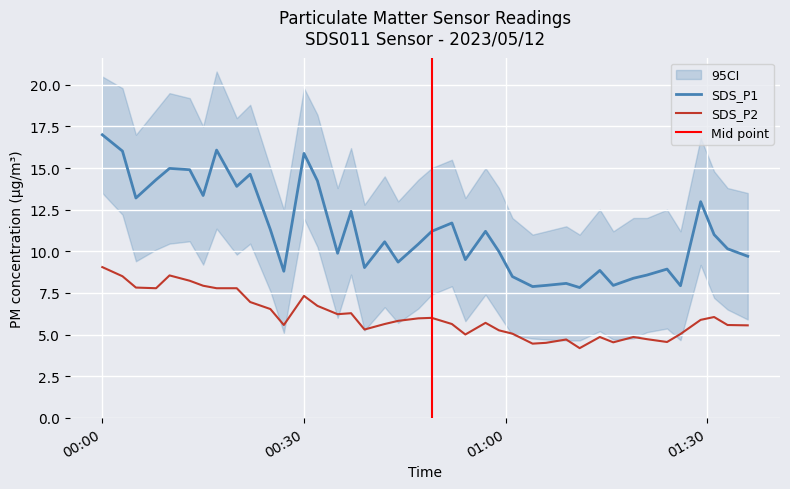

What is the label of the 39th point from the left?

2023-05-12 01:33